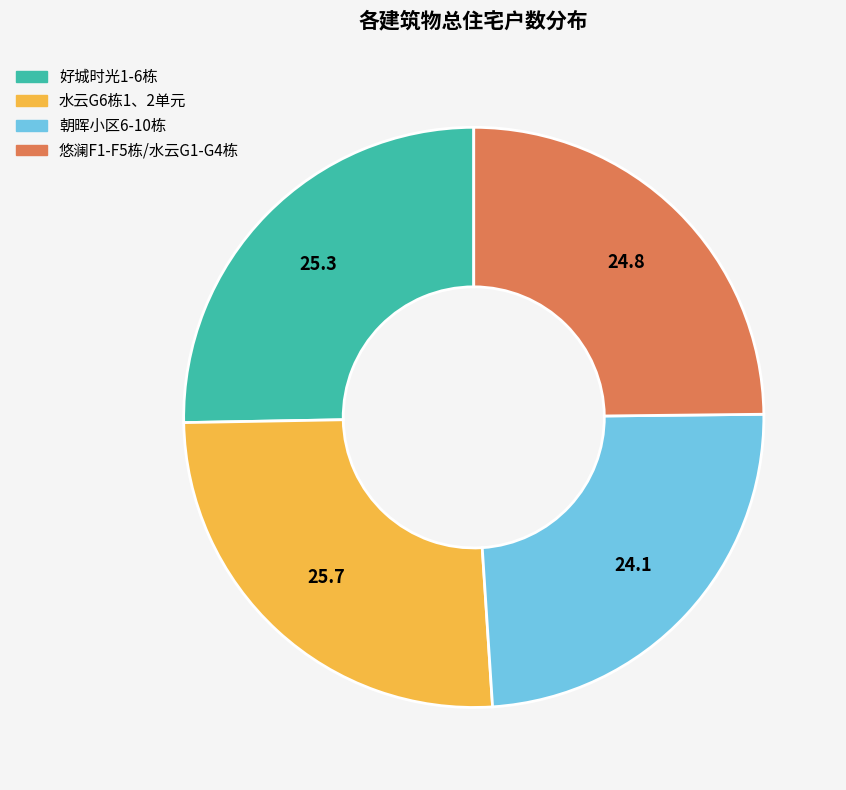

Combined, do 悠澜F1-F5栋/水云G1-G4栋 and 水云G6栋1、2单元 account for over 50%?

Yes